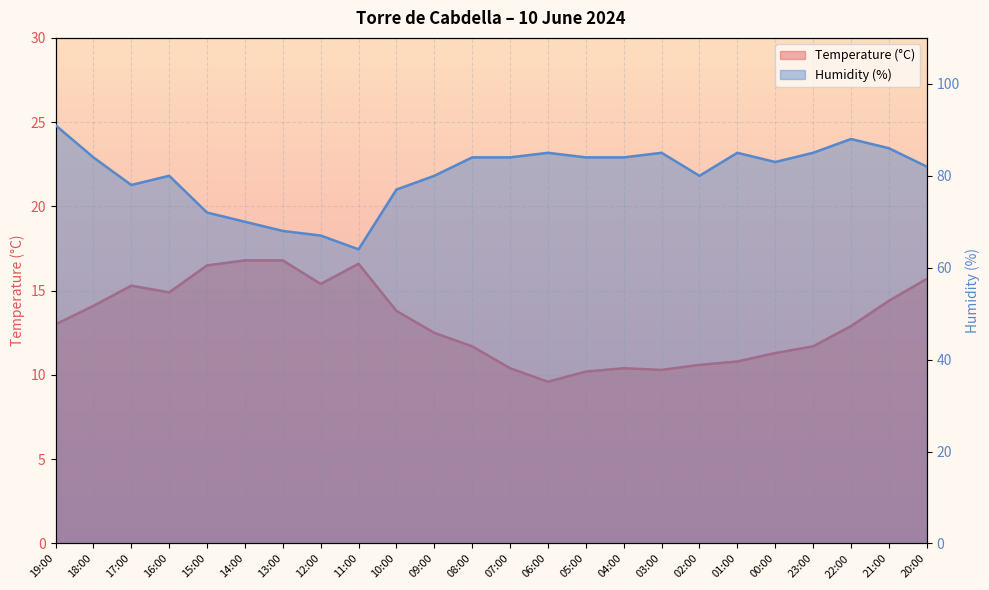

True or false: Temperature (°C) and Humidity (%) cross at least once.

False